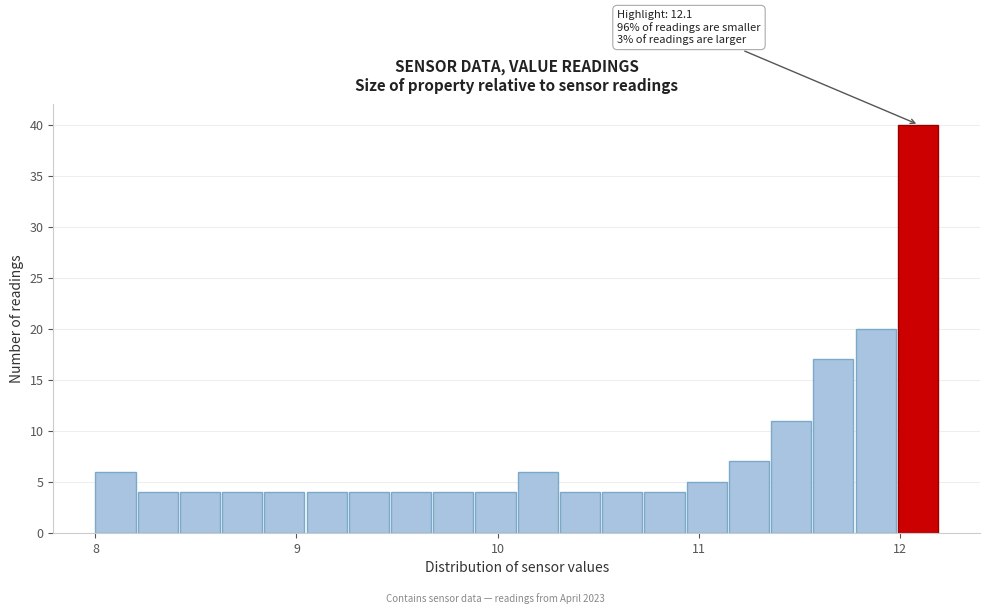

Read against the x-axis, roughly where is the centre of the tallest bar?

12.1